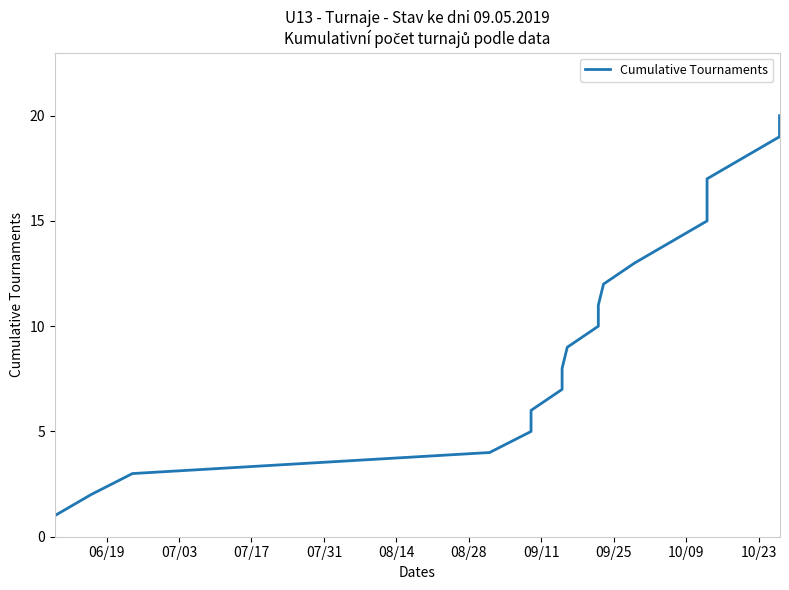

Does the chart have visible grid lines?

No